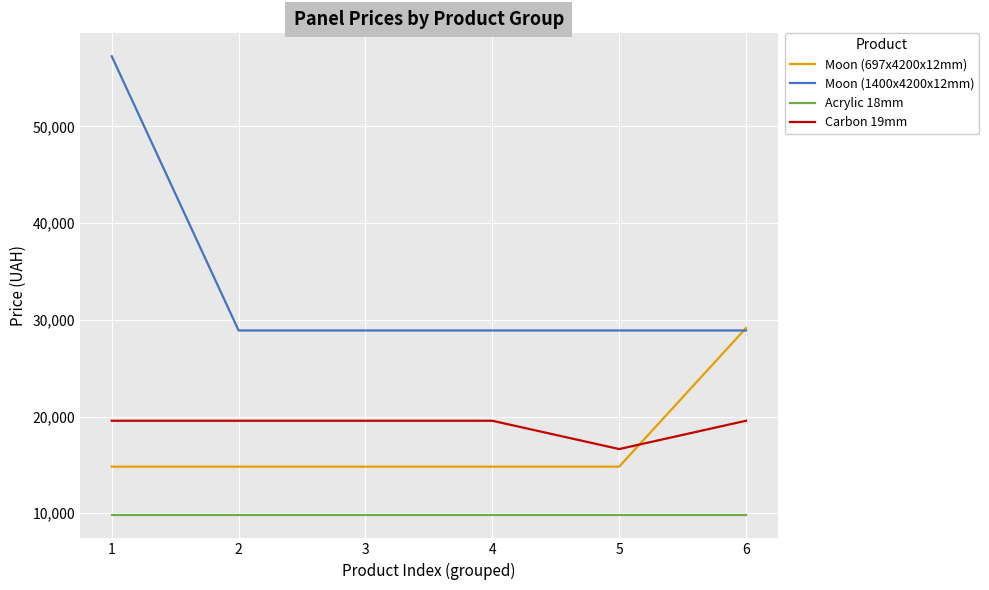

What is the minimum value shown in the chart?

9775.5